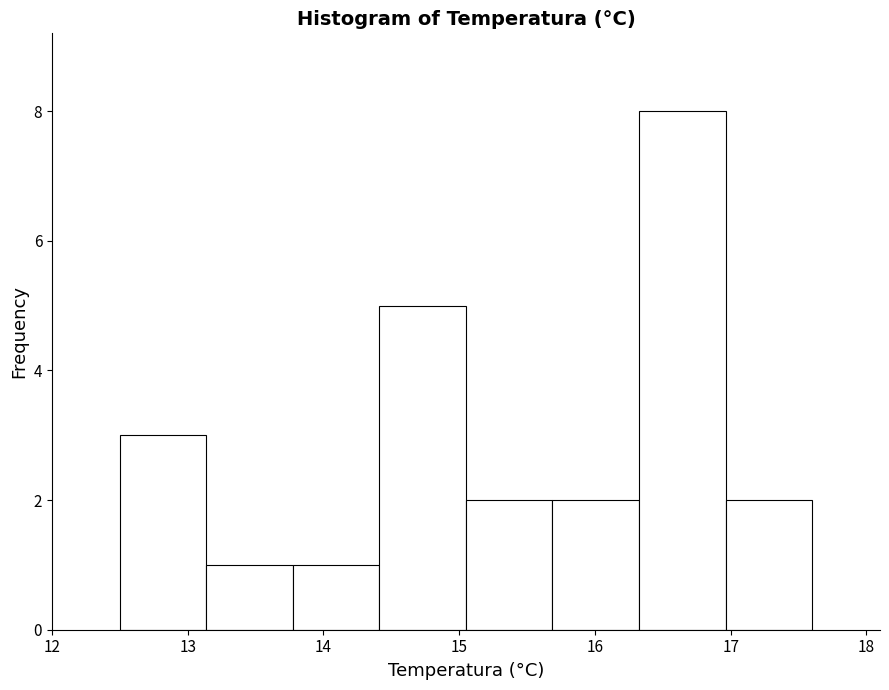

Reading left to right, list every bar in this chart as the range it spans on the x-axis followed by its height. Neither the bar edges nor the heights are printed on the chart, so give them approximately, as read against the axes.

12.5 to 13.1: 3
13.1 to 13.8: 1
13.8 to 14.4: 1
14.4 to 15.1: 5
15.1 to 15.7: 2
15.7 to 16.3: 2
16.3 to 17.0: 8
17.0 to 17.6: 2